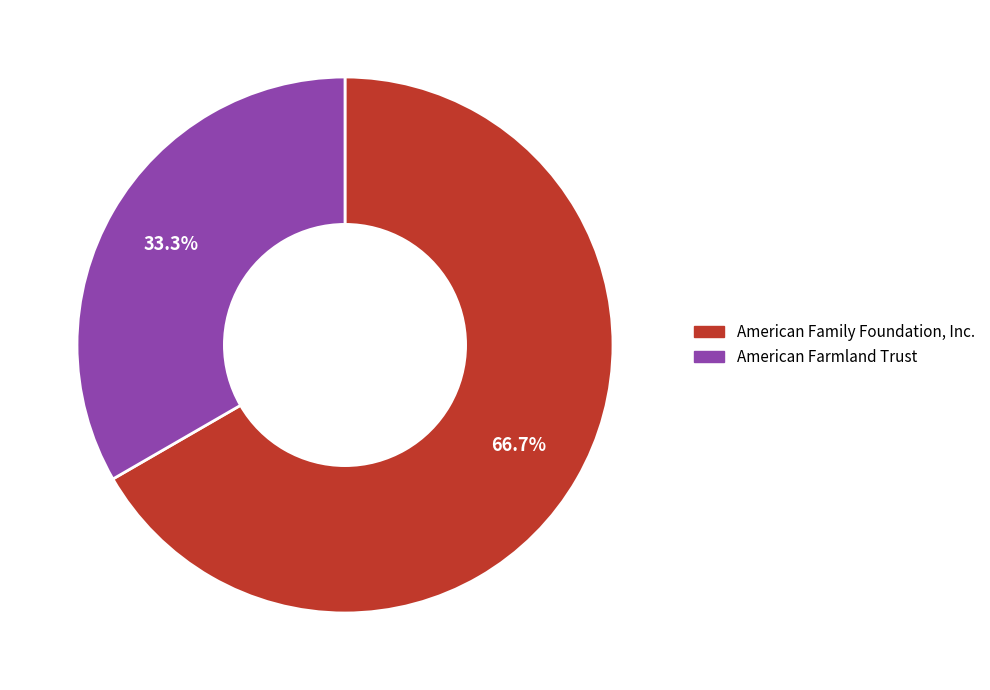

Does any single category account for the majority?

Yes